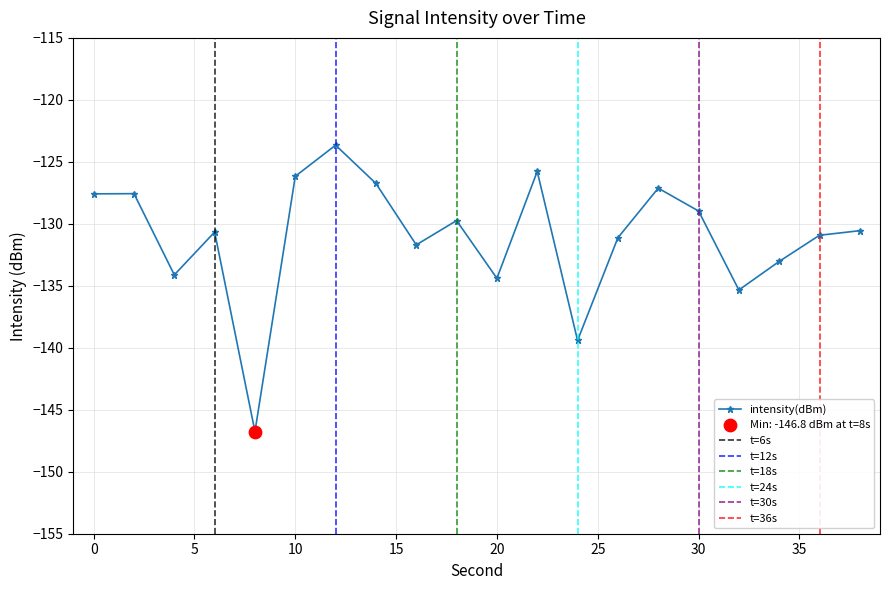

Which has a higher value, 20 or 28?

28